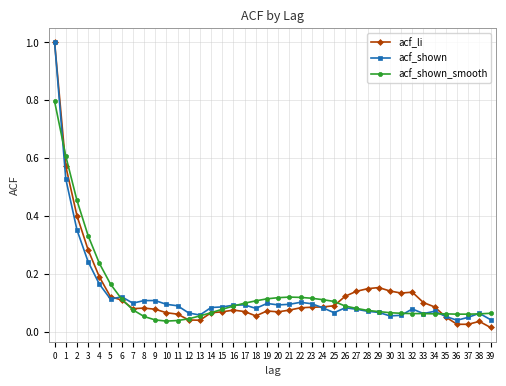

What are all the series names shown in the legend?

acf_li, acf_shown, acf_shown_smooth